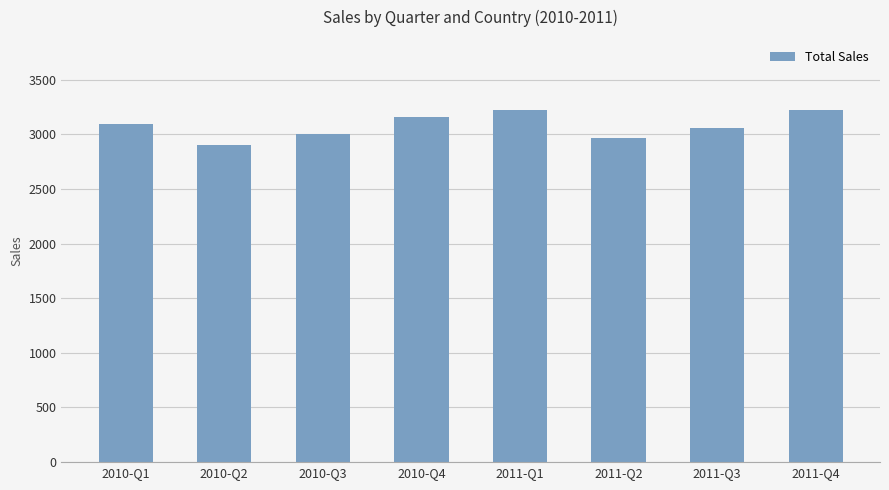

What is the label of the 5th bar from the left?

2011-Q1